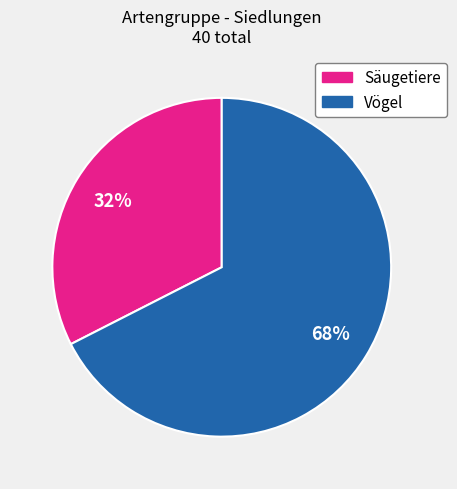

To the nearest percent, what is the average slice percentage?

50%